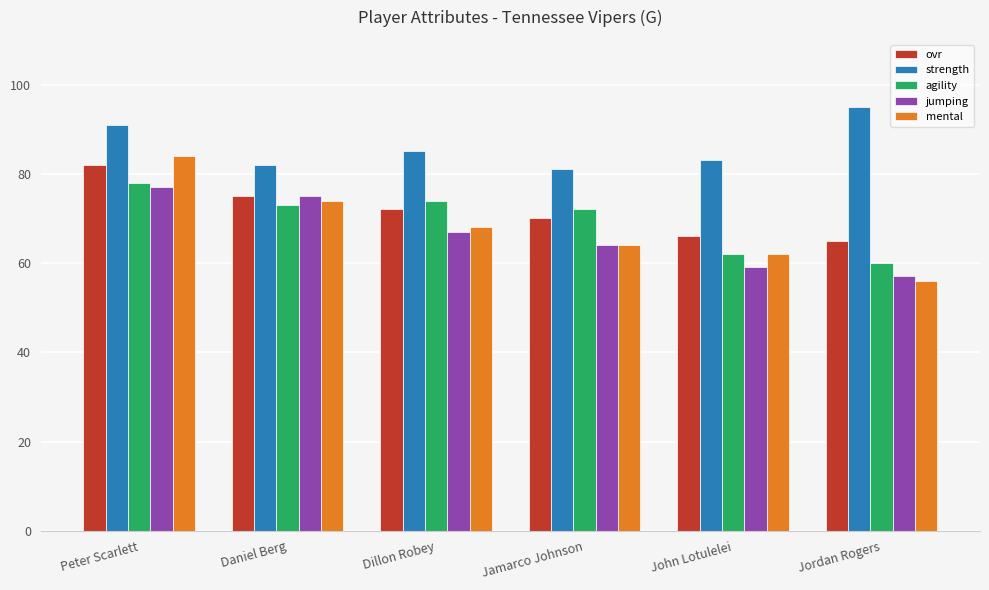

What is the spread (max minus min) of values at Jordan Rogers?

39